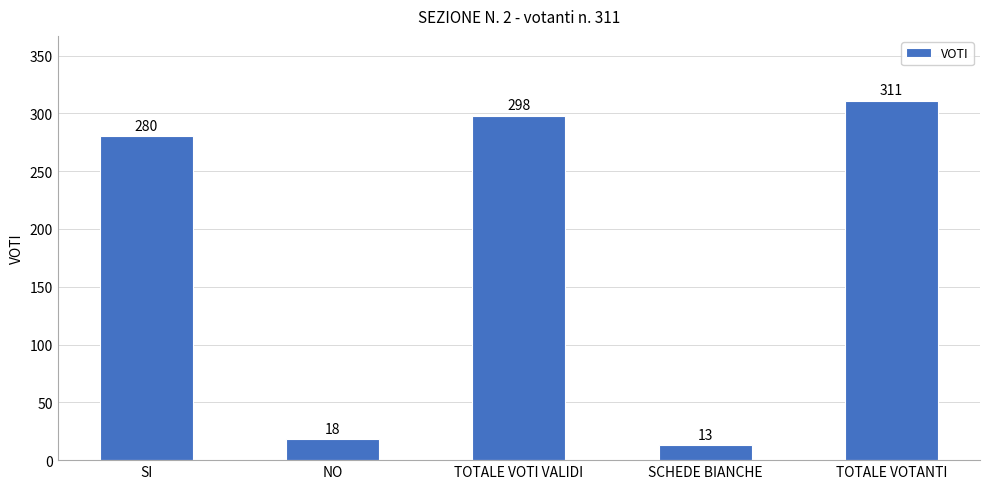

List the labels in order of value, largest first.

TOTALE VOTANTI, TOTALE VOTI VALIDI, SI, NO, SCHEDE BIANCHE